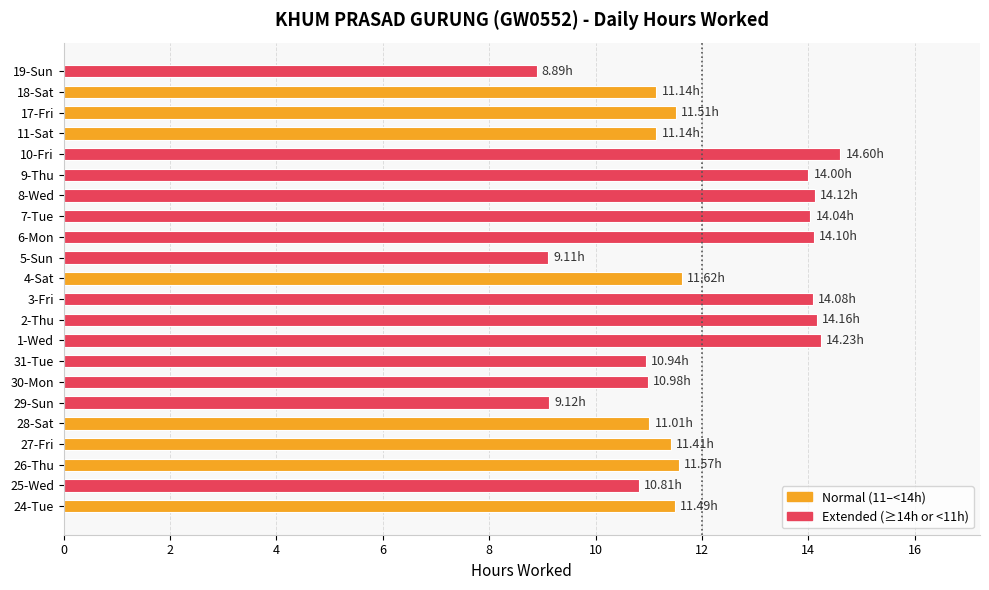

Approximately how many times larger is the value at 17-Fri compared to 25-Wed?

1.1